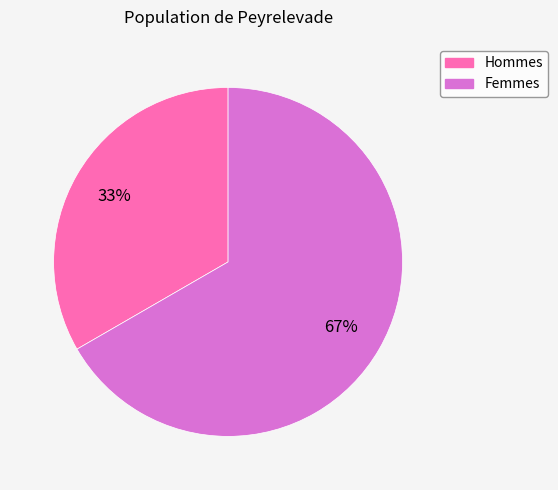

How many slices are in this pie chart?

2